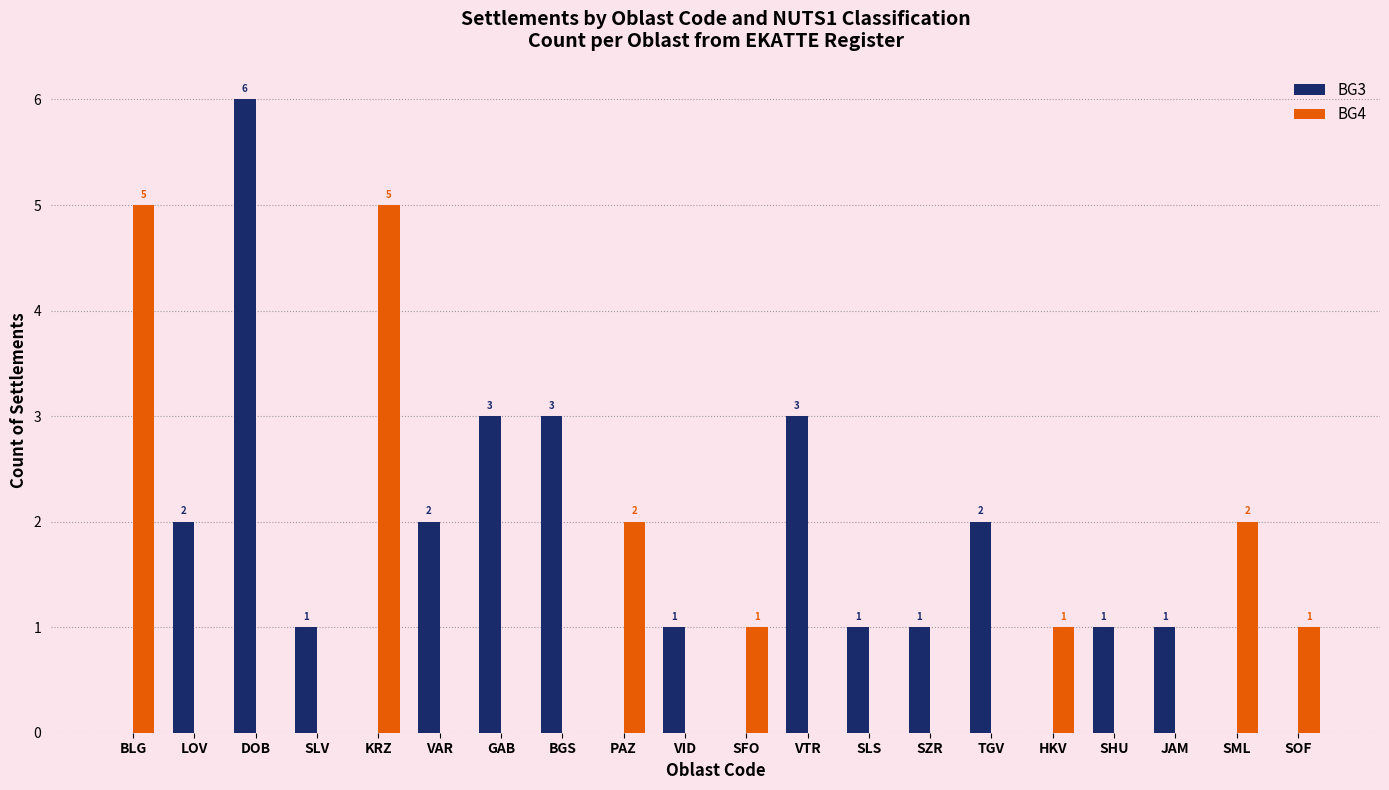

What is the sum of all BG3 values?

27